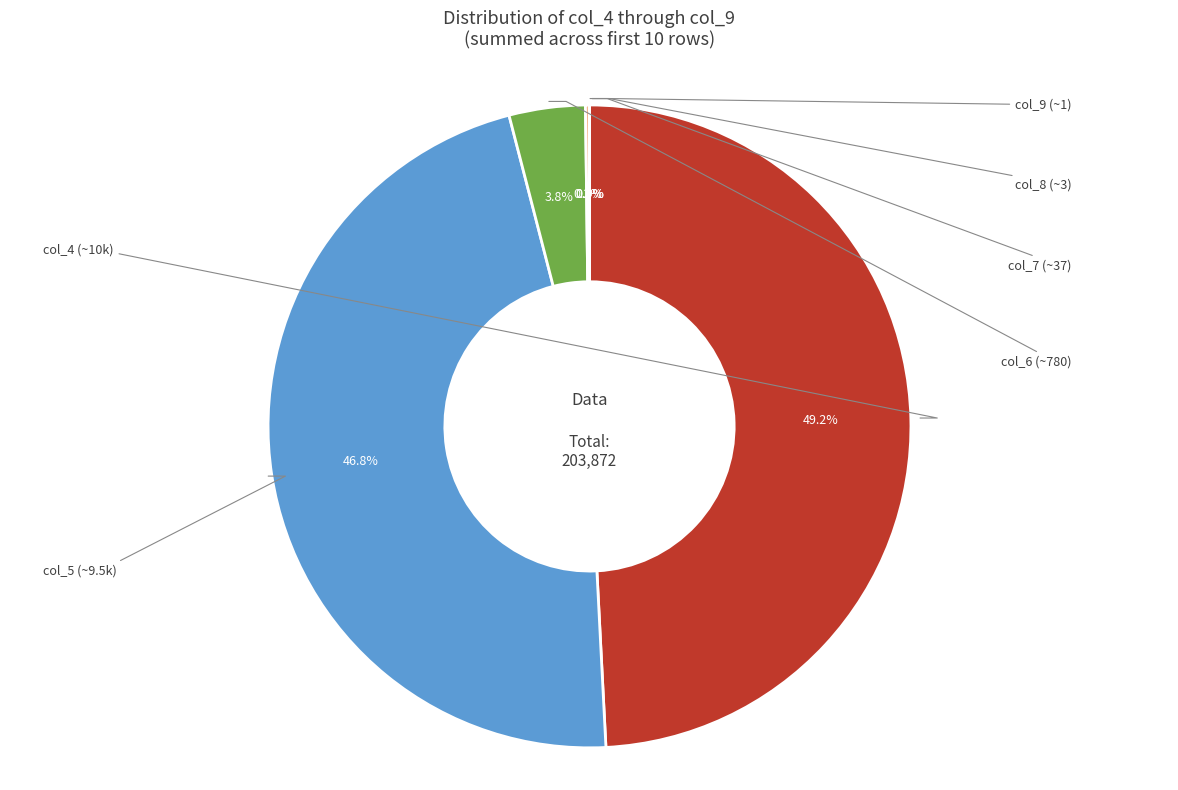

Is there any slice that represents more than half of the pie?

No